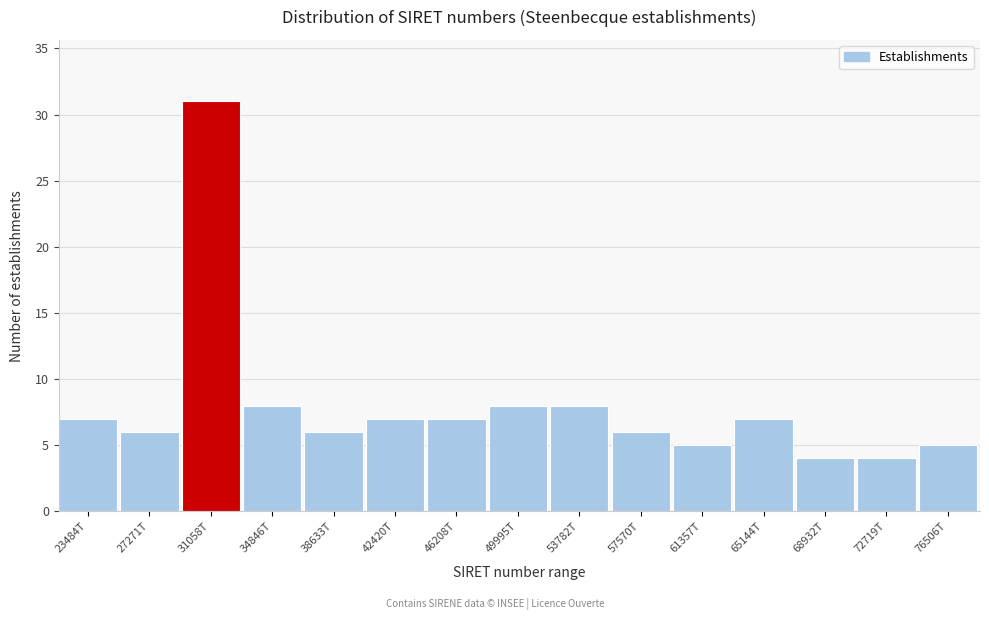

Reading right to left, extract all data points from this chart.

5	4	4	7	5	6	8	8	7	7	6	8	31	6	7